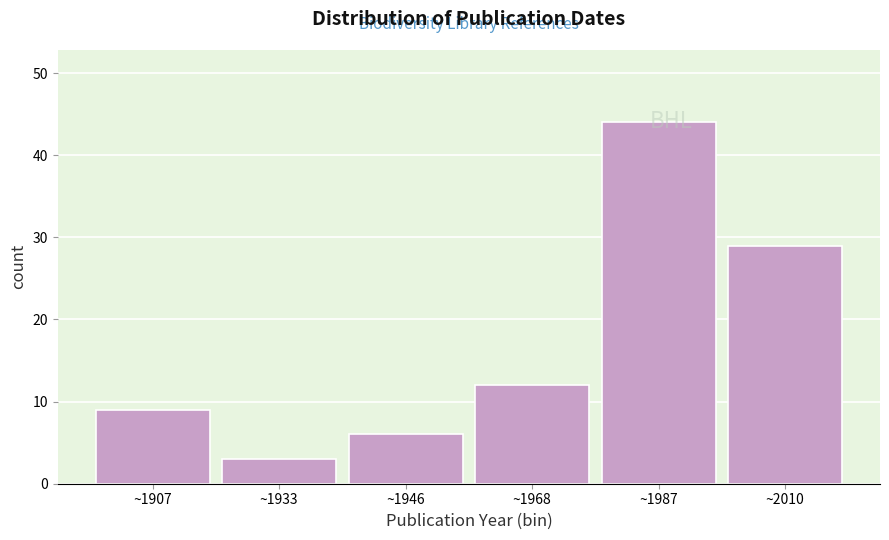

What is the difference between the second highest and second lowest values?

23